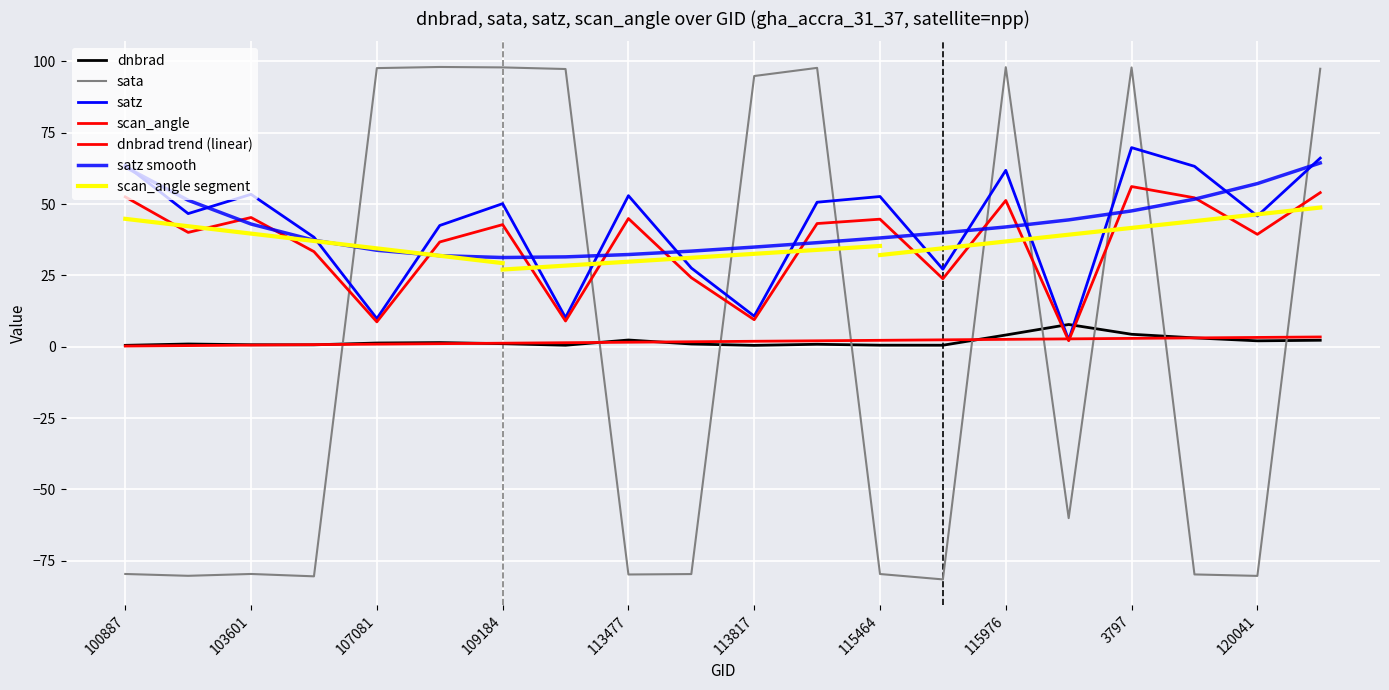

What is the difference between the highest and lowest values at 115464?

132.3